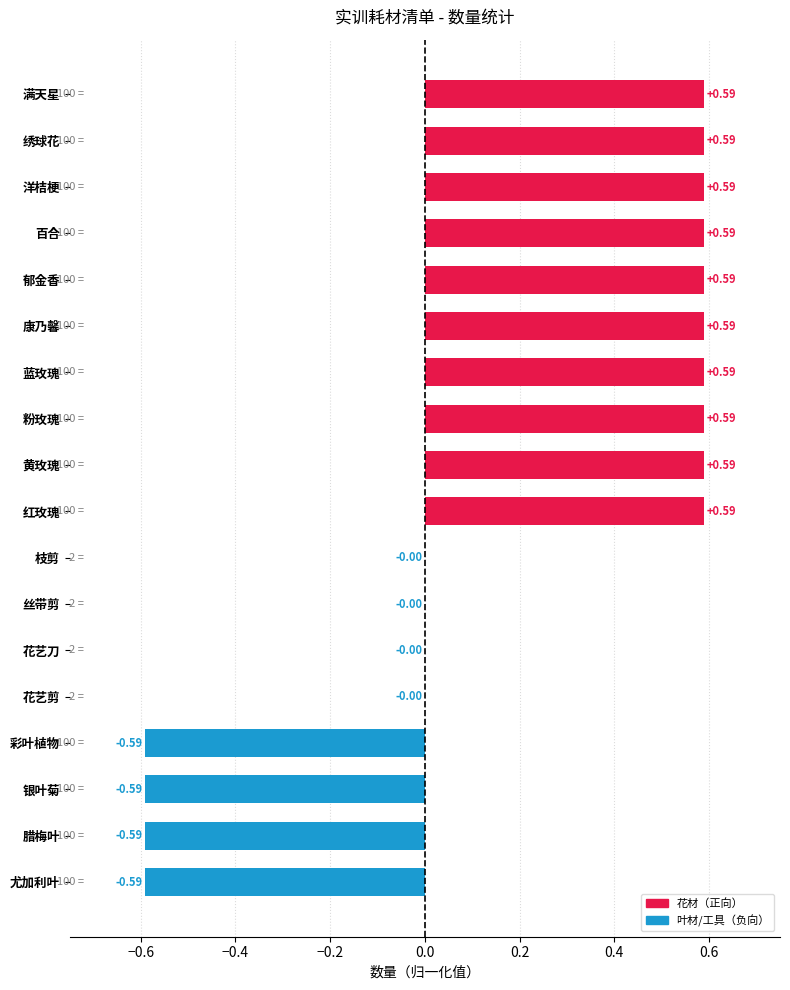

What is the change in value from 枝剪 to 郁金香?

+0.6